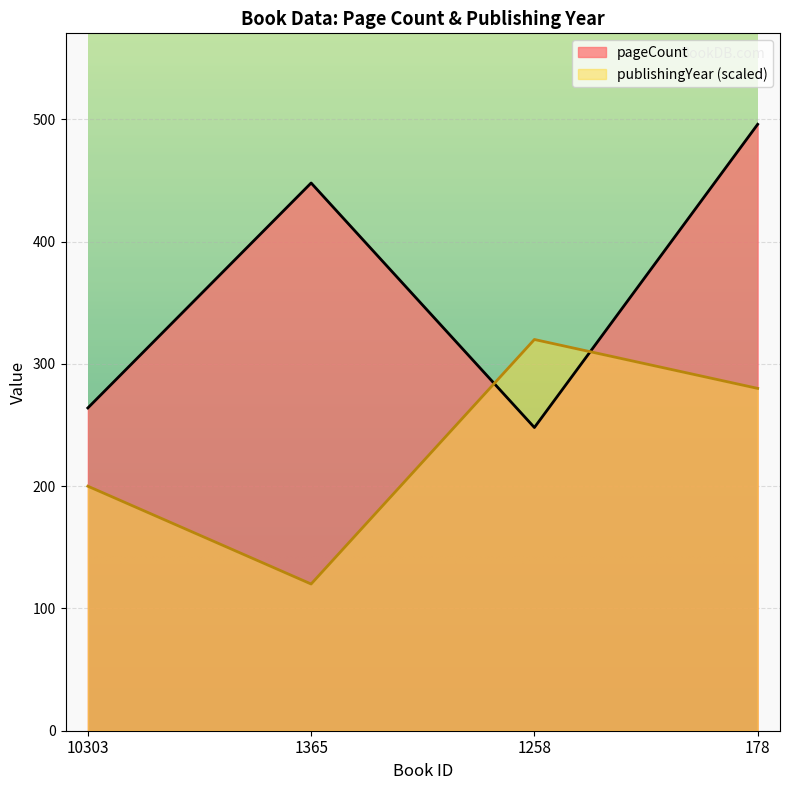

At which label does publishingYear first exceed 280?

1258